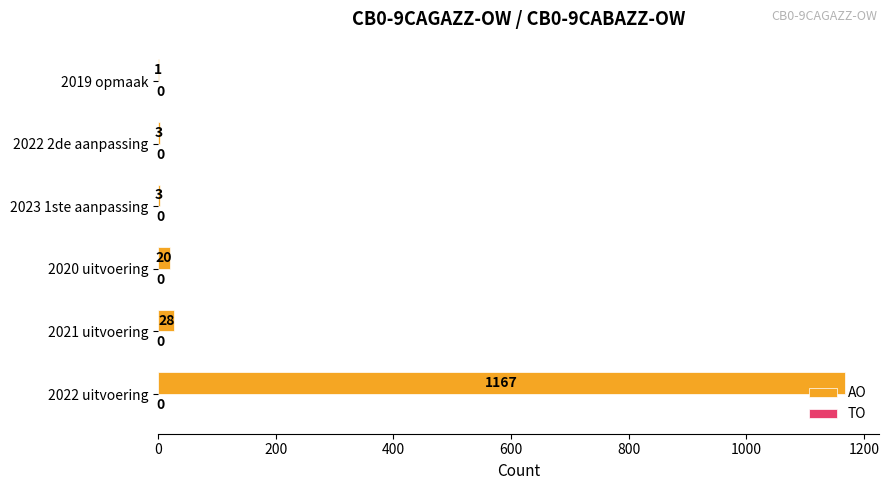

What is the sum of all values?

1222